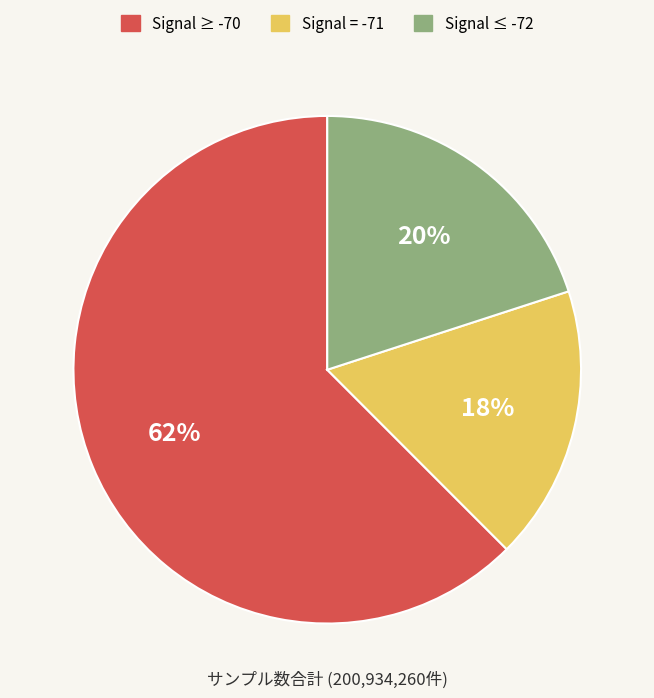

To the nearest percent, what is the average slice percentage?

33%